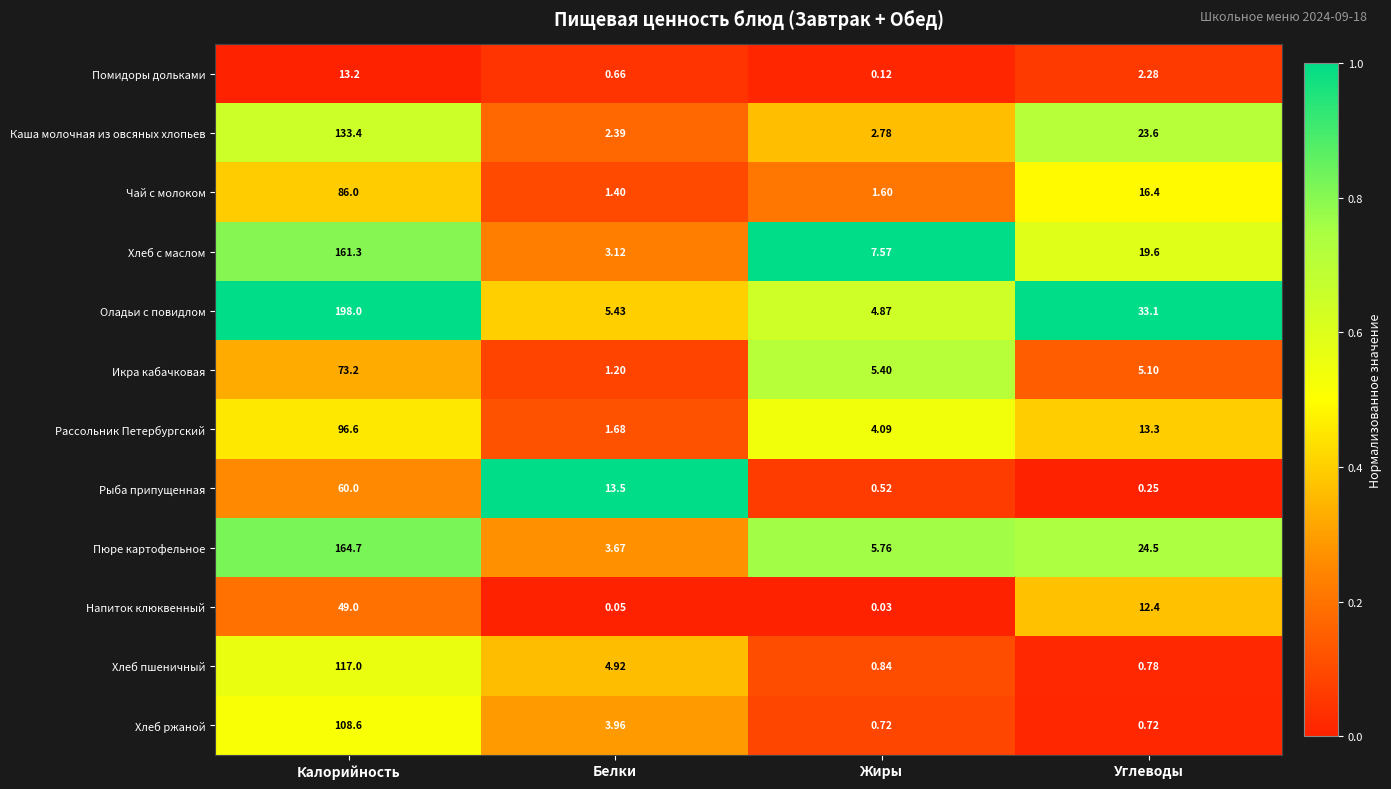

Which category has the highest value across all series?

Калорийность